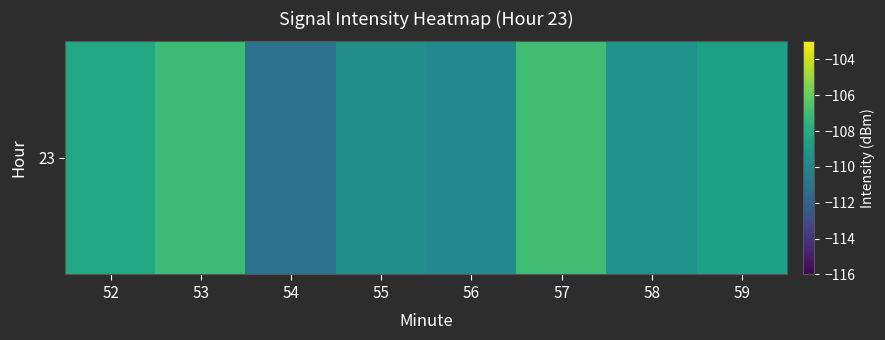

How many series are shown in this chart?

1